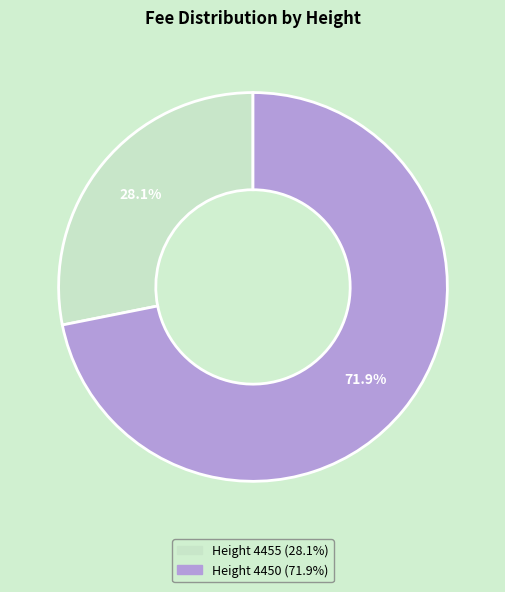

Does any single category account for the majority?

Yes